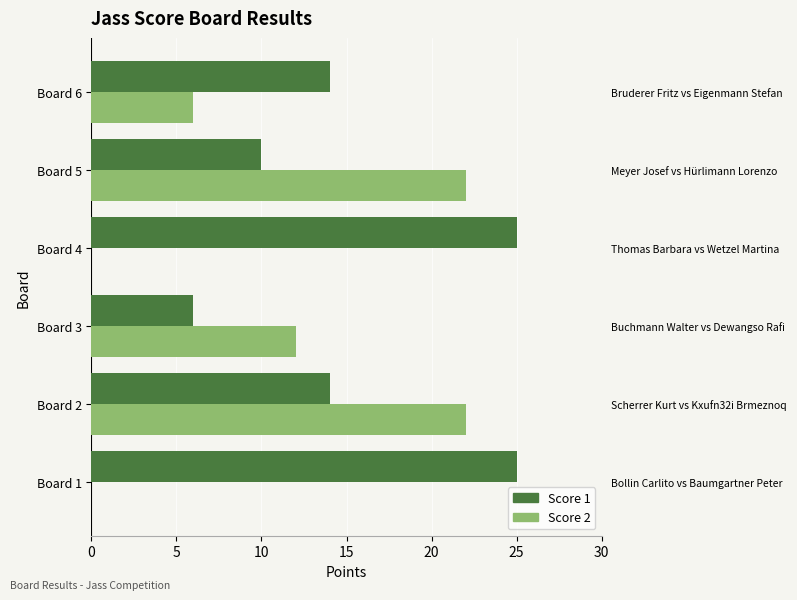

What is the difference between the second highest and minimum values in the Score 1 series?

19